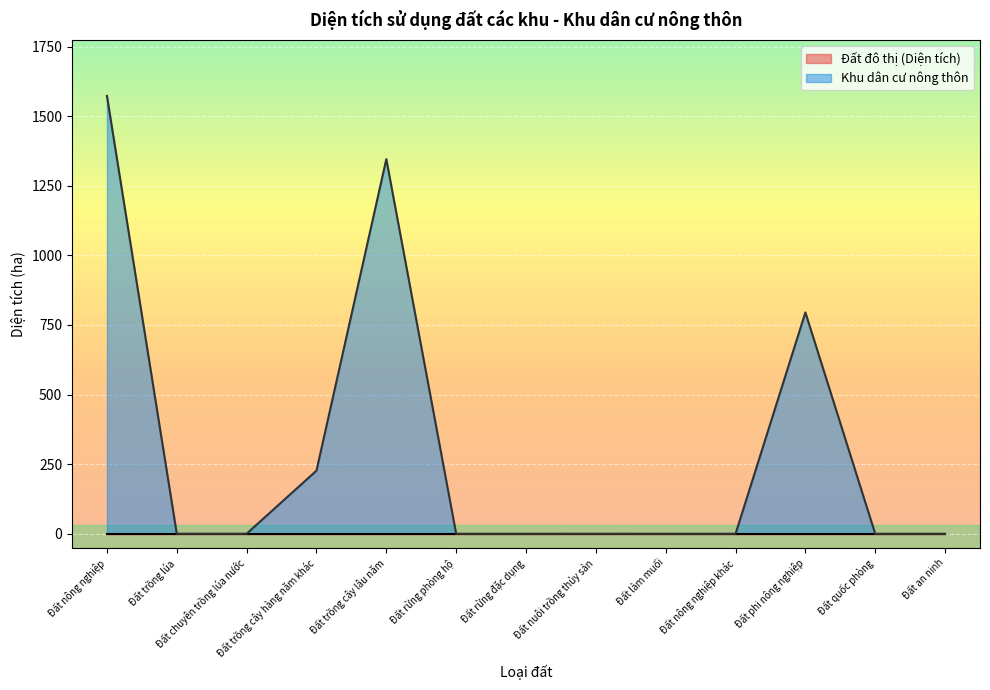

What is the label of the 13th point from the left?

Đất an ninh